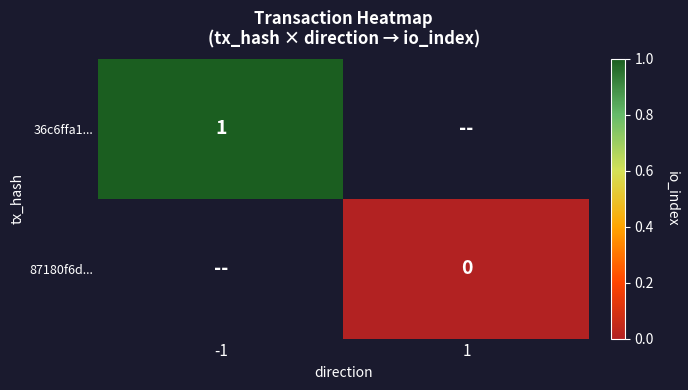

Count the number of data series in this chart.

2